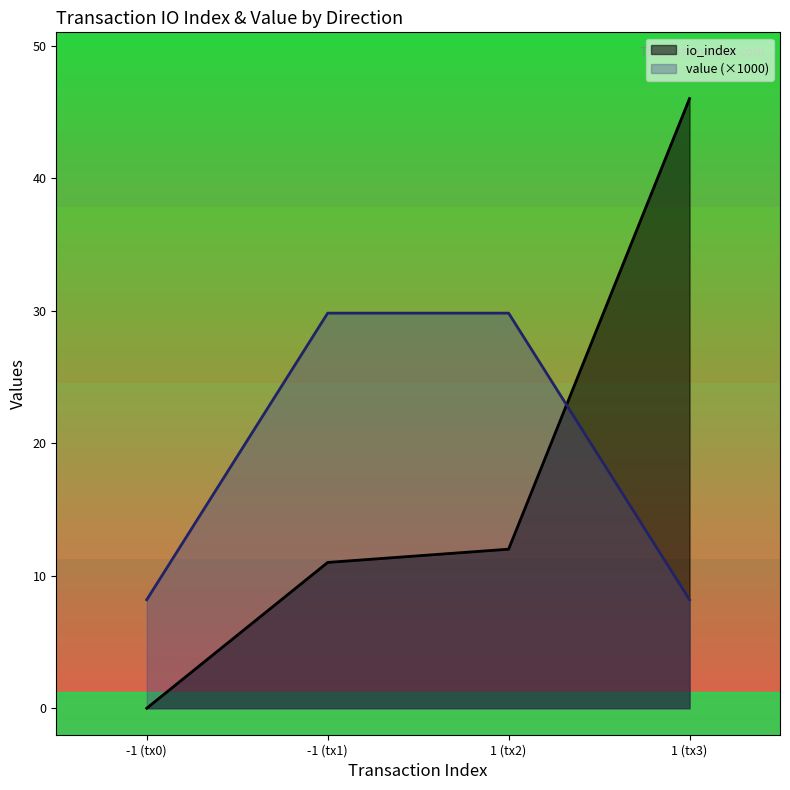

What are all the series names shown in the legend?

io_index, value